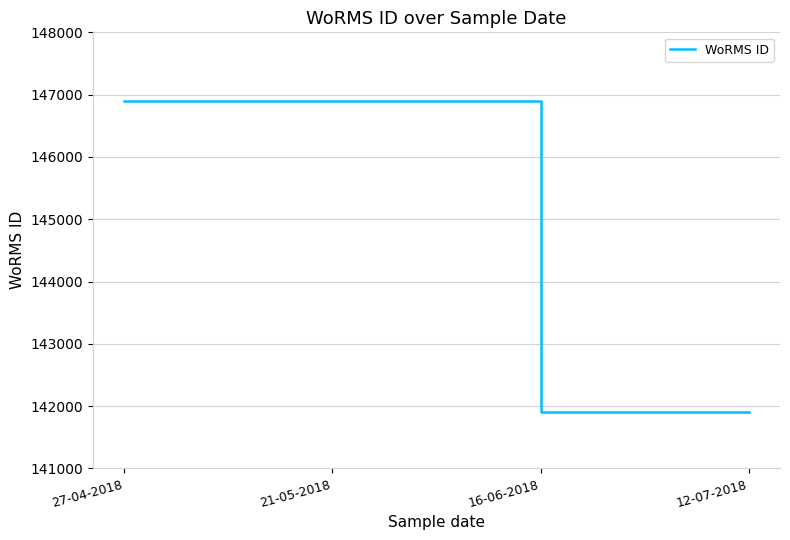

The value at 12-07-2018 is 68118. True or false?

False